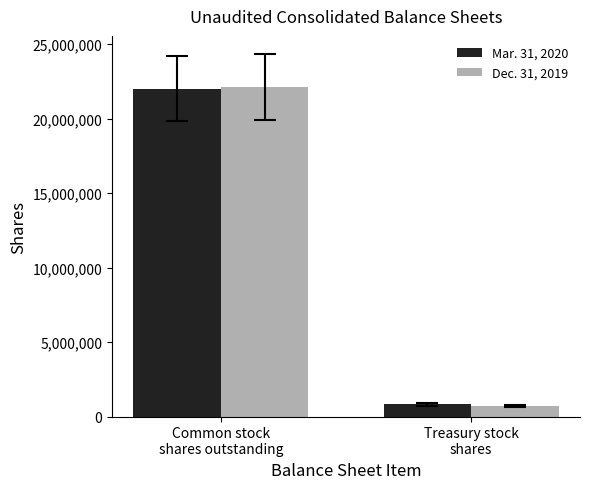

What is the total value across all series at Common stock
shares outstanding?

44134538